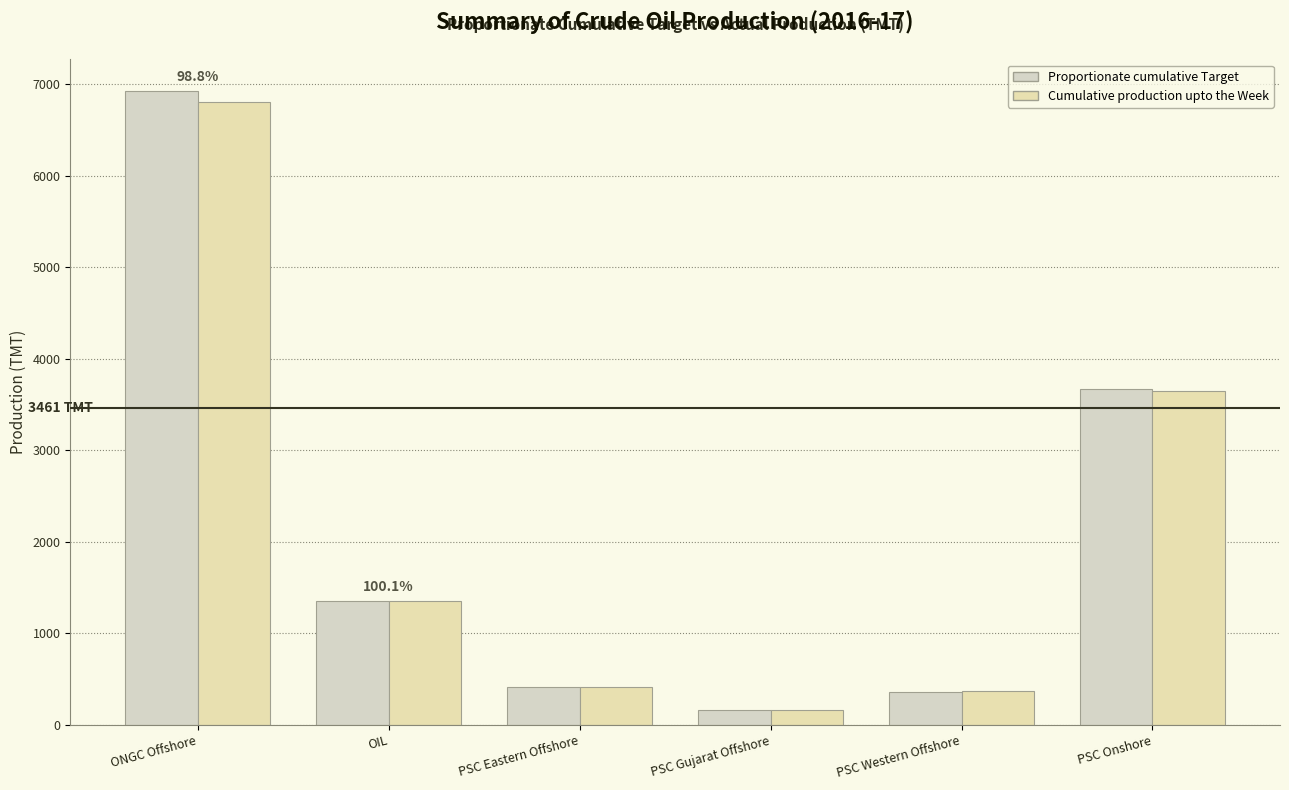

What is the difference between the maximum and minimum values in the Proportionate cumulative Target series?

6759.8